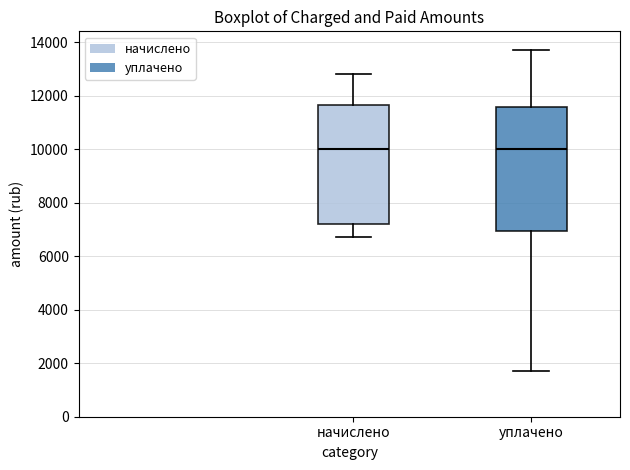

Reading left to right, read every box against the y-axis: the position of its median line, the range the box covers, and the ends of its whiskers. The values are not printed on the chart, so give them approximately, as read against the axis.

начислено: median 10000, box 7200 to 11600, whiskers 6800 to 12800
уплачено: median 10000, box 7000 to 11600, whiskers 1800 to 13800